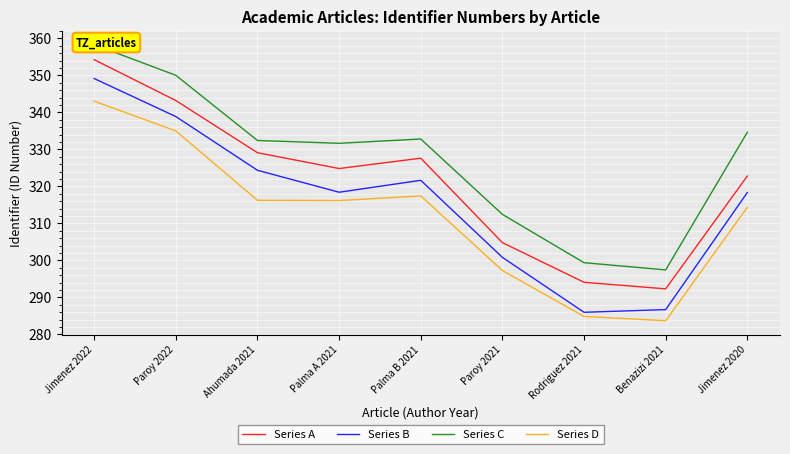

At Palma A 2021, list the series in order from smallest to largest.

Series D, Series B, Series A, Series C